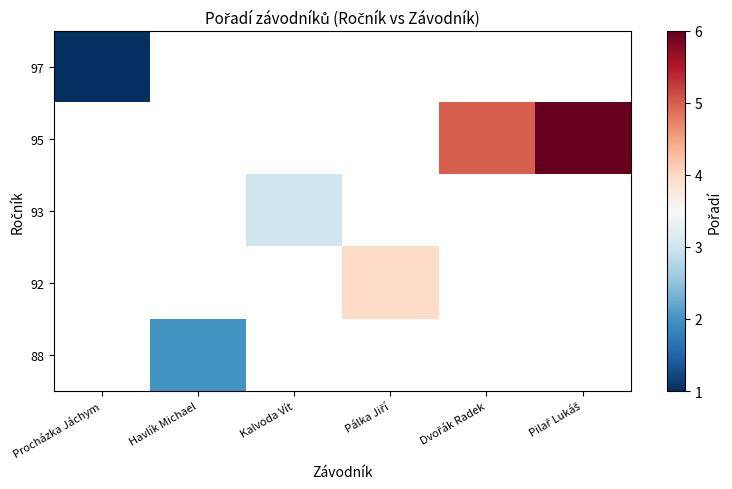

How many distinct data groups are displayed?

5